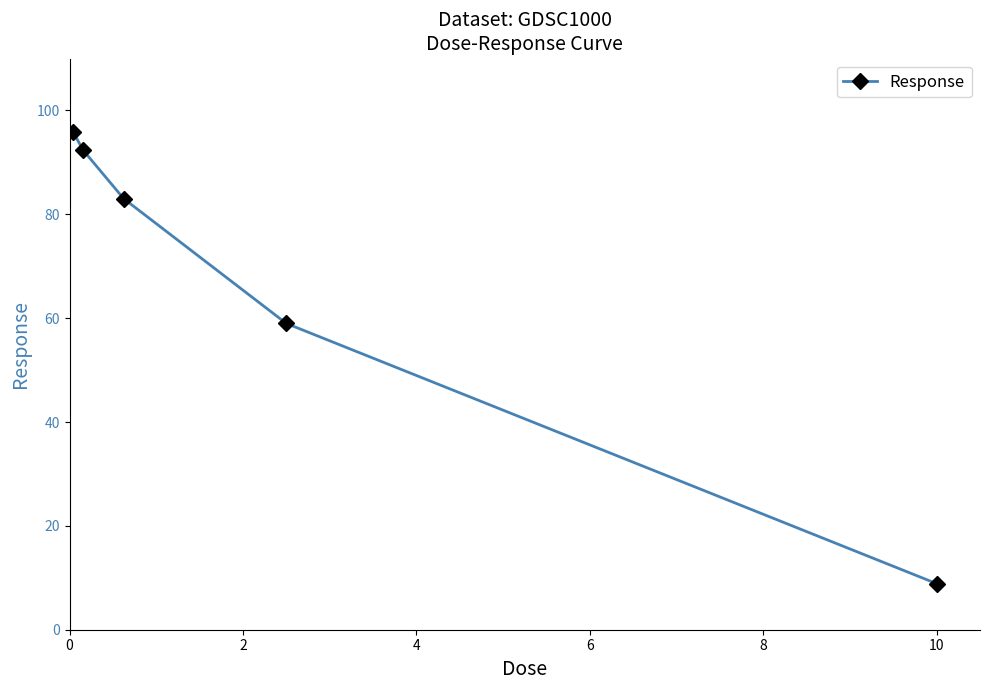

What is the maximum value shown in the chart?

95.9